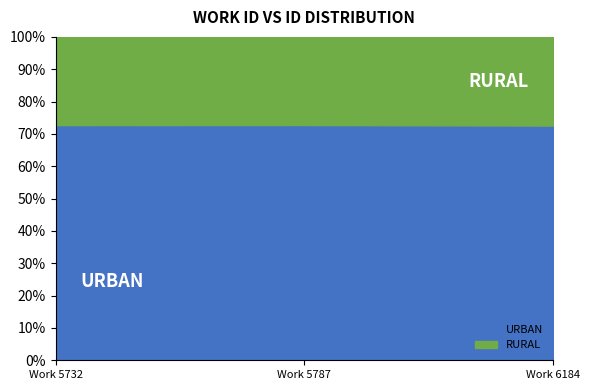

What is the average value of the URBAN series?

72.7